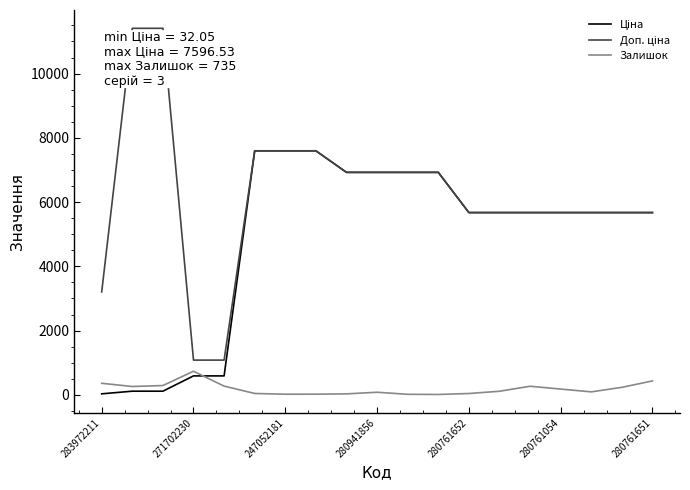

What is the greatest value displayed?

11410.0